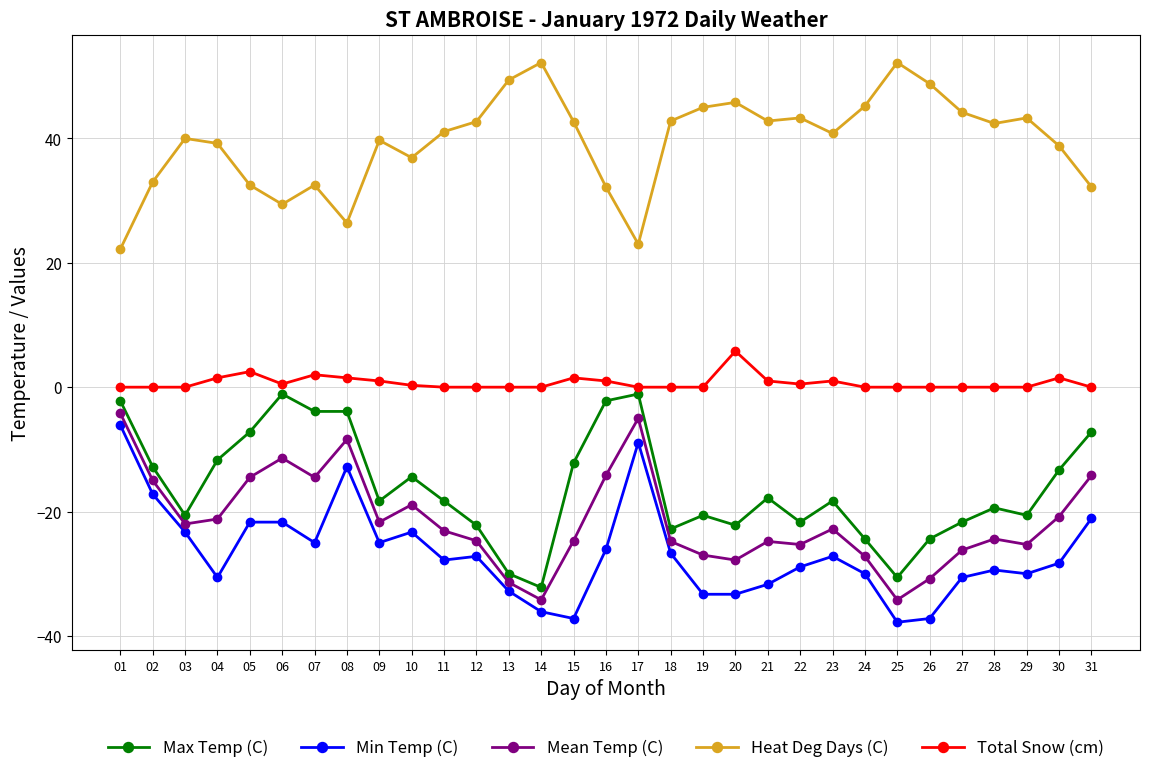

True or false: Mean Temp (C) has more than 2 interior local peaks.

True